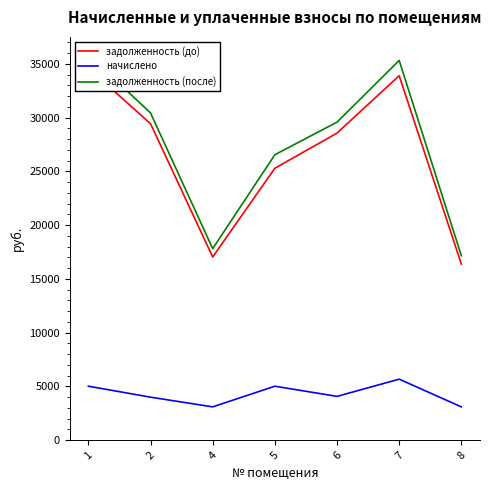

What is the minimum value shown in the chart?

3103.0